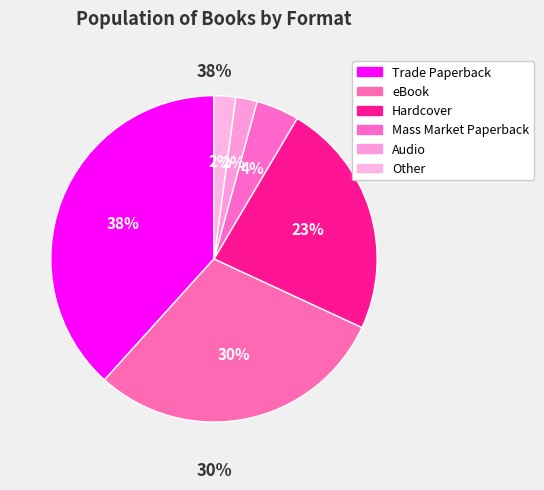

What percentage is the Mass Market Paperback slice, to the nearest percent?

4%